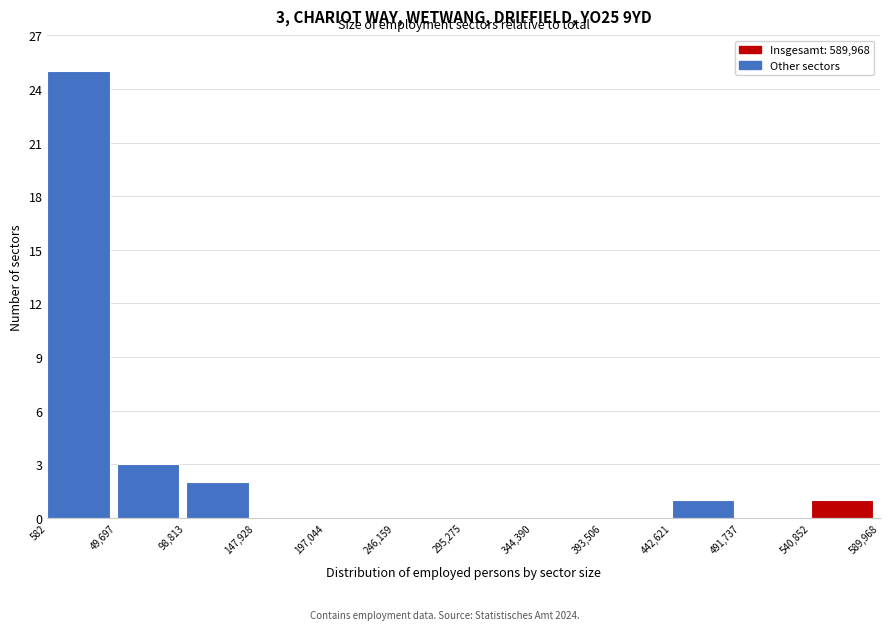

Over which range of the x-axis is the bar tallest?

582 to 49,697